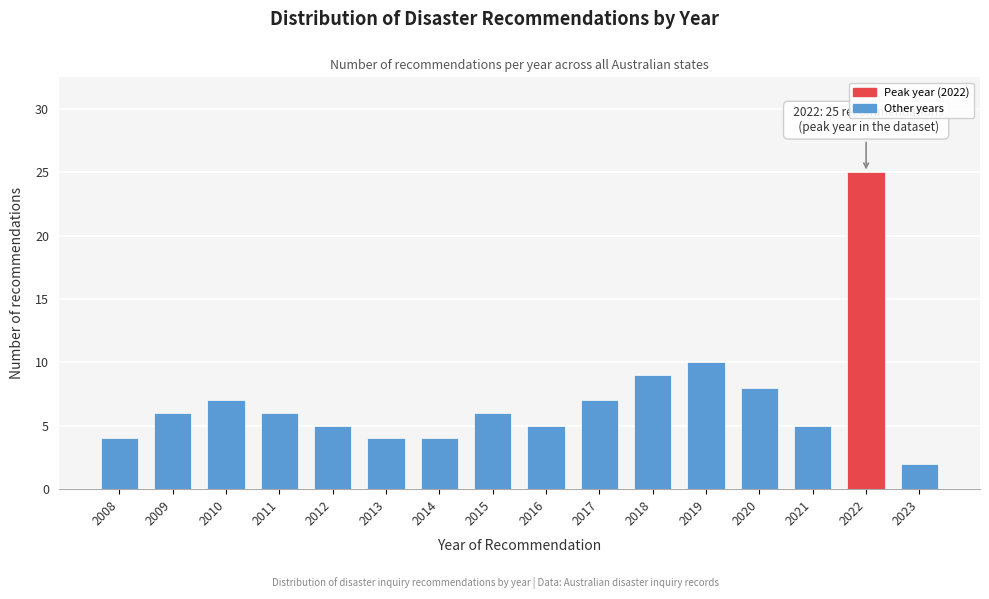

Reading left to right, list all the values displayed in this chart.

4	6	7	6	5	4	4	6	5	7	9	10	8	5	25	2